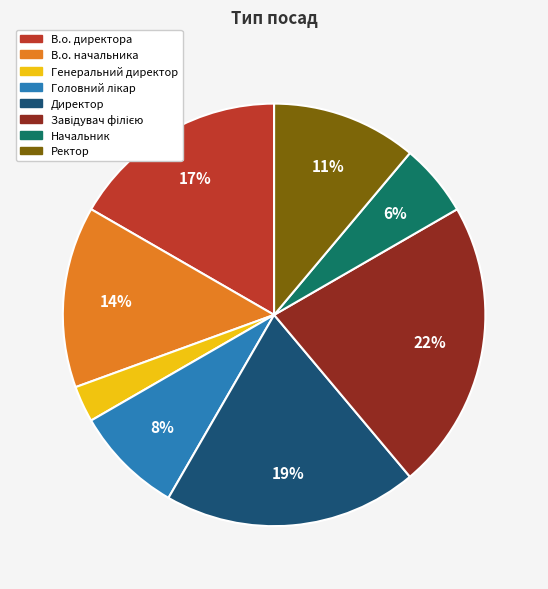

Do В.о. начальника and В.о. директора together represent more than half of the pie?

No